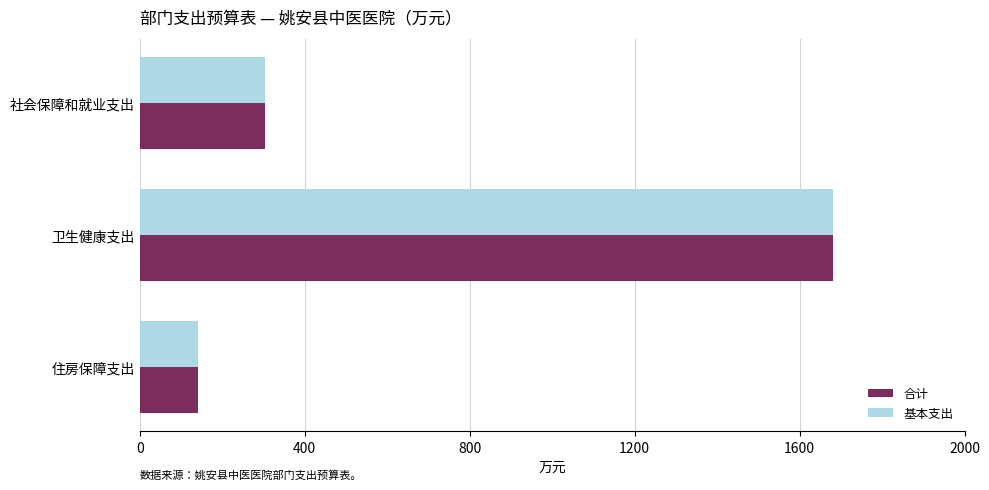

At which label does 合计 reach its minimum?

住房保障支出